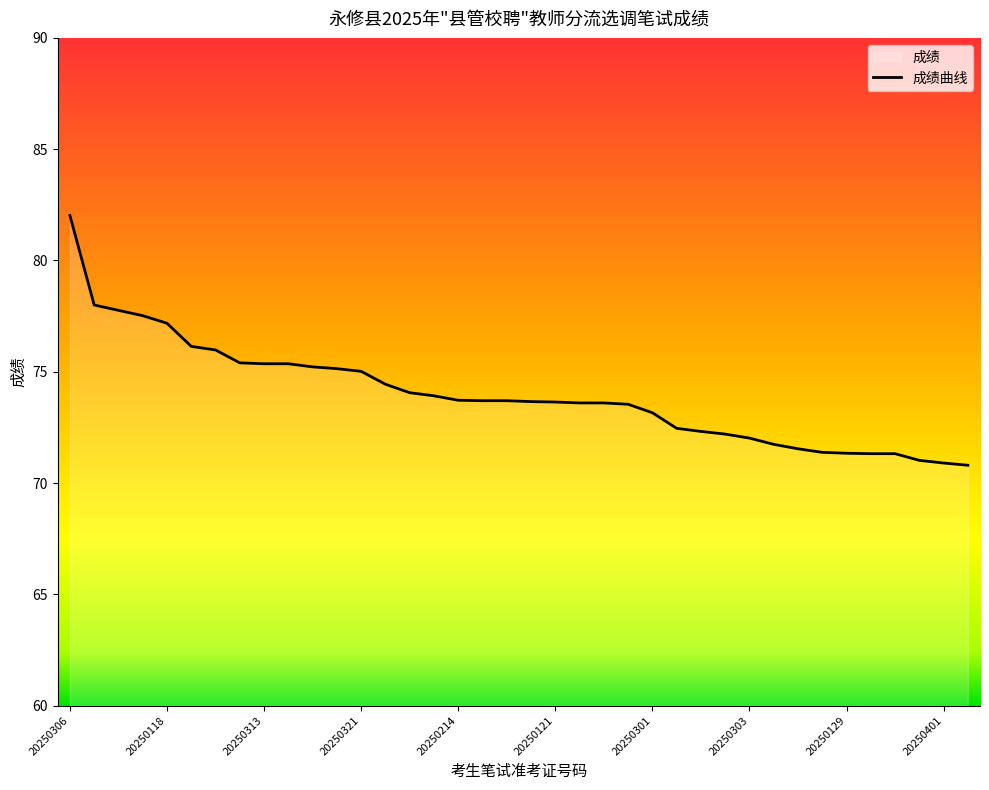

True or false: the data shows 72.0 at 20250303.

True